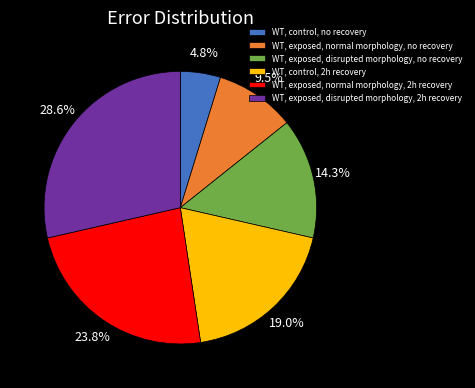

True or false: WT, exposed, disrupted morphology, 2h recovery accounts for 40% of the total.

False